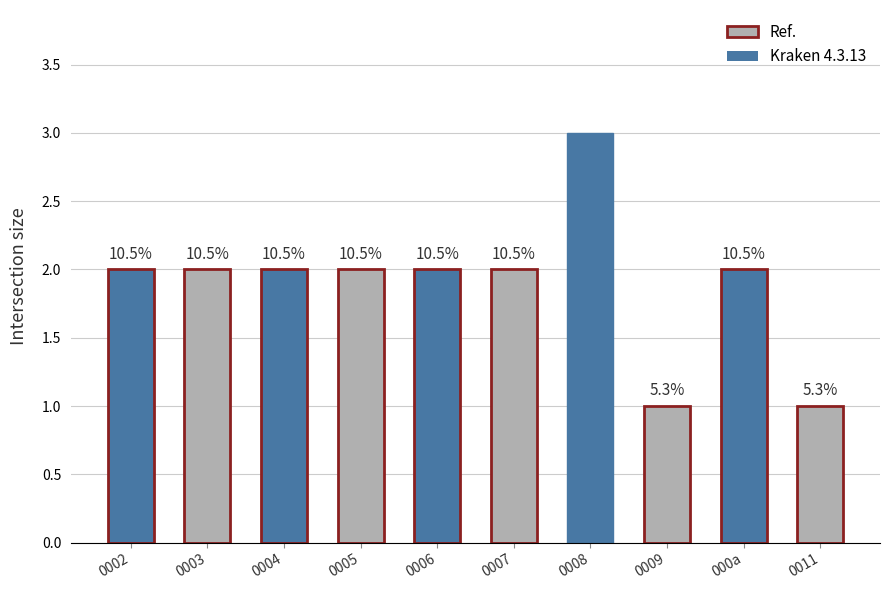

How many values are between 2 and 3?

8